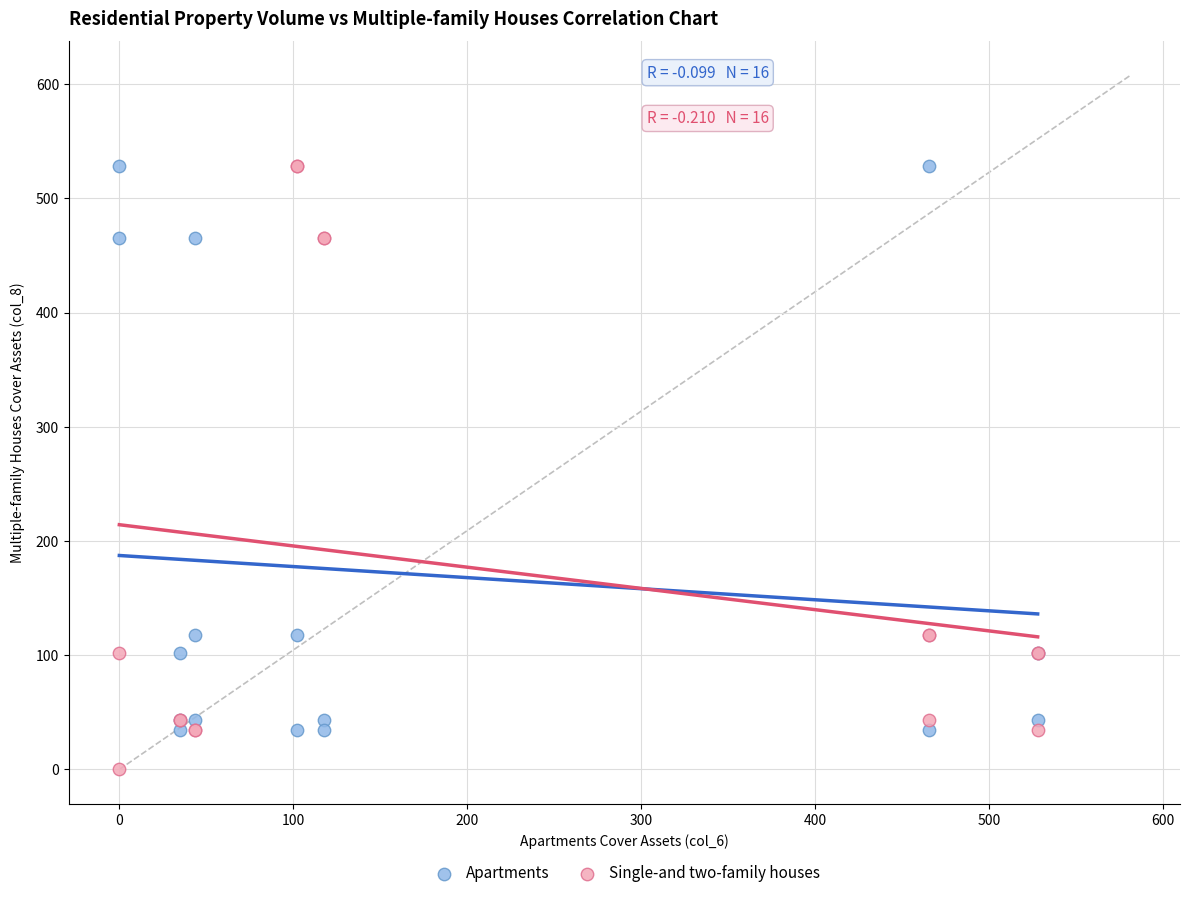

Which series has the widest spread of Y values?

Single-and two-family houses